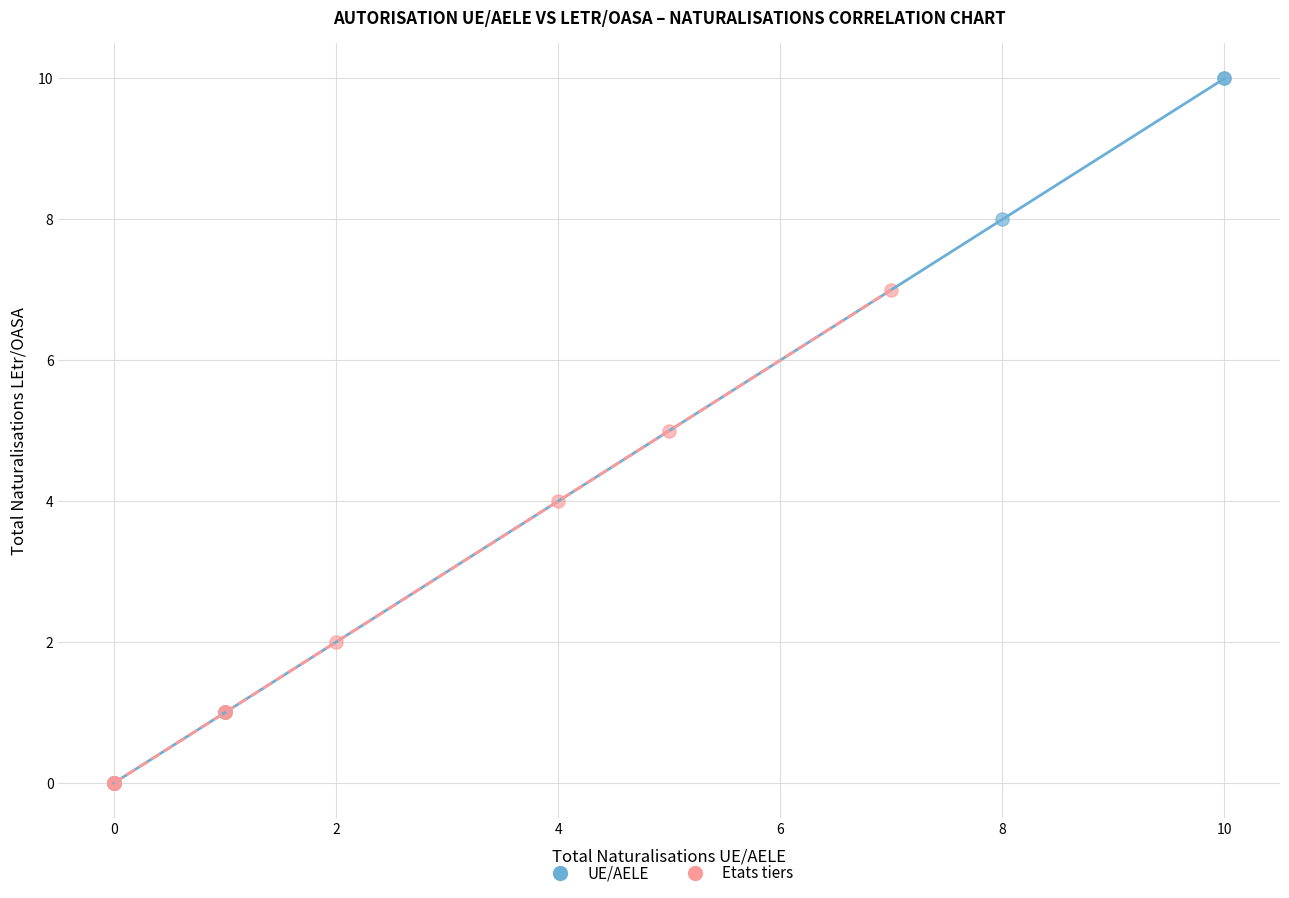

Which series has the widest spread of Y values?

UE/AELE